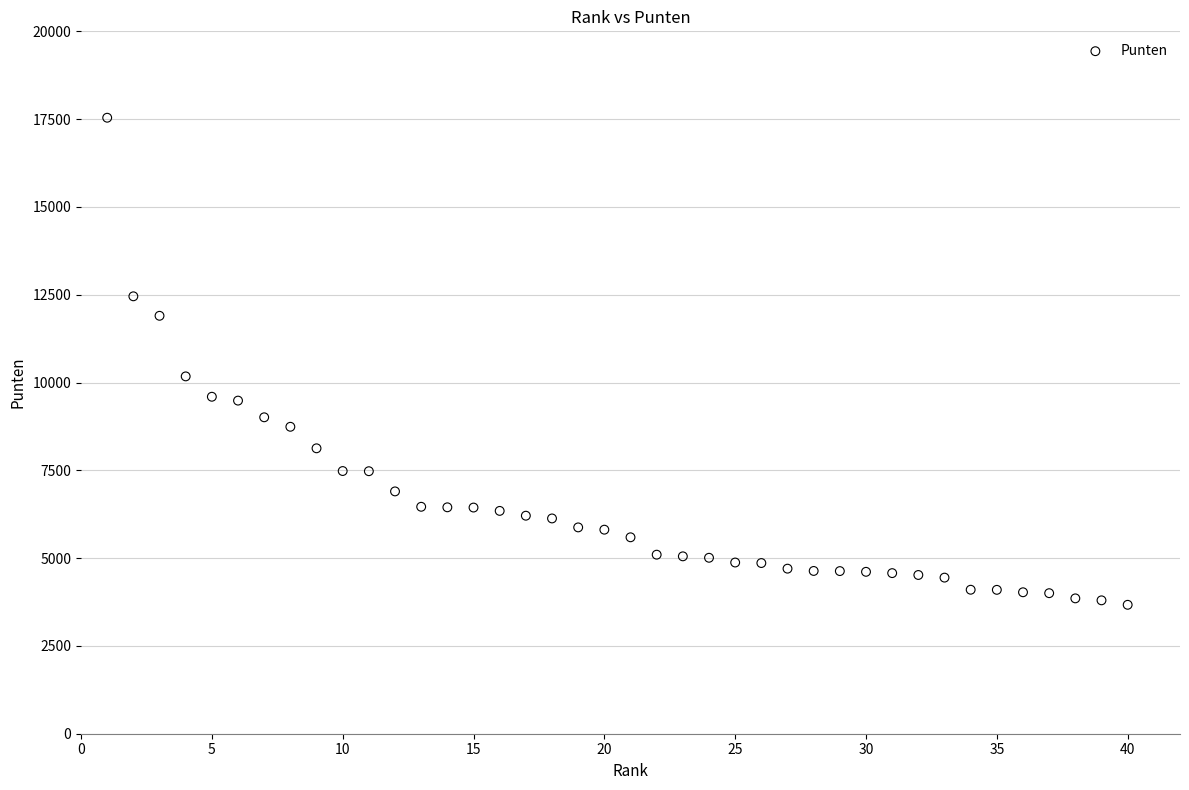

What Y value in the scatter plot is closest to 10605?

10175